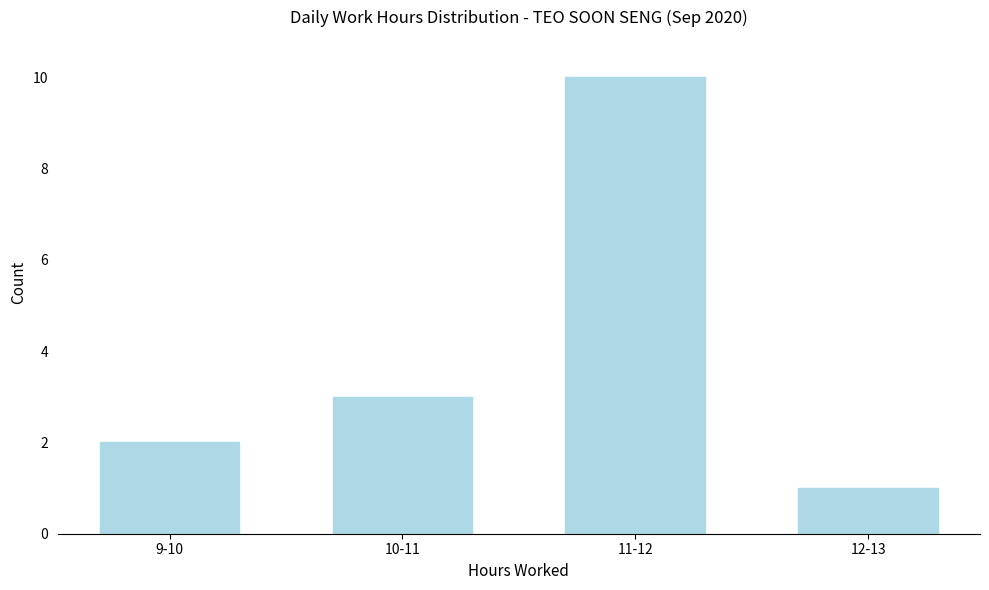

Reading right to left, what are all the values shown in this chart?

12-13=1	11-12=10	10-11=3	9-10=2